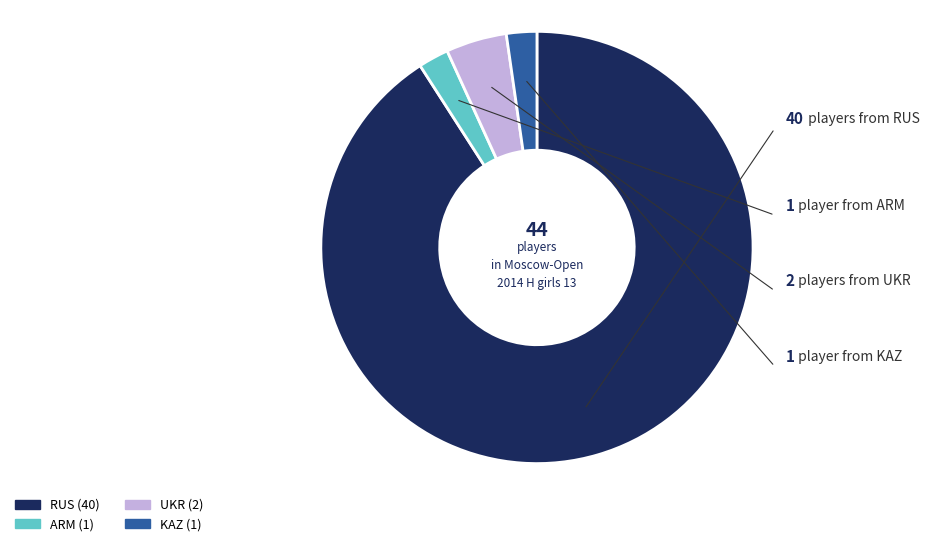

Approximately how many times larger is the value at KAZ compared to ARM?

1.0